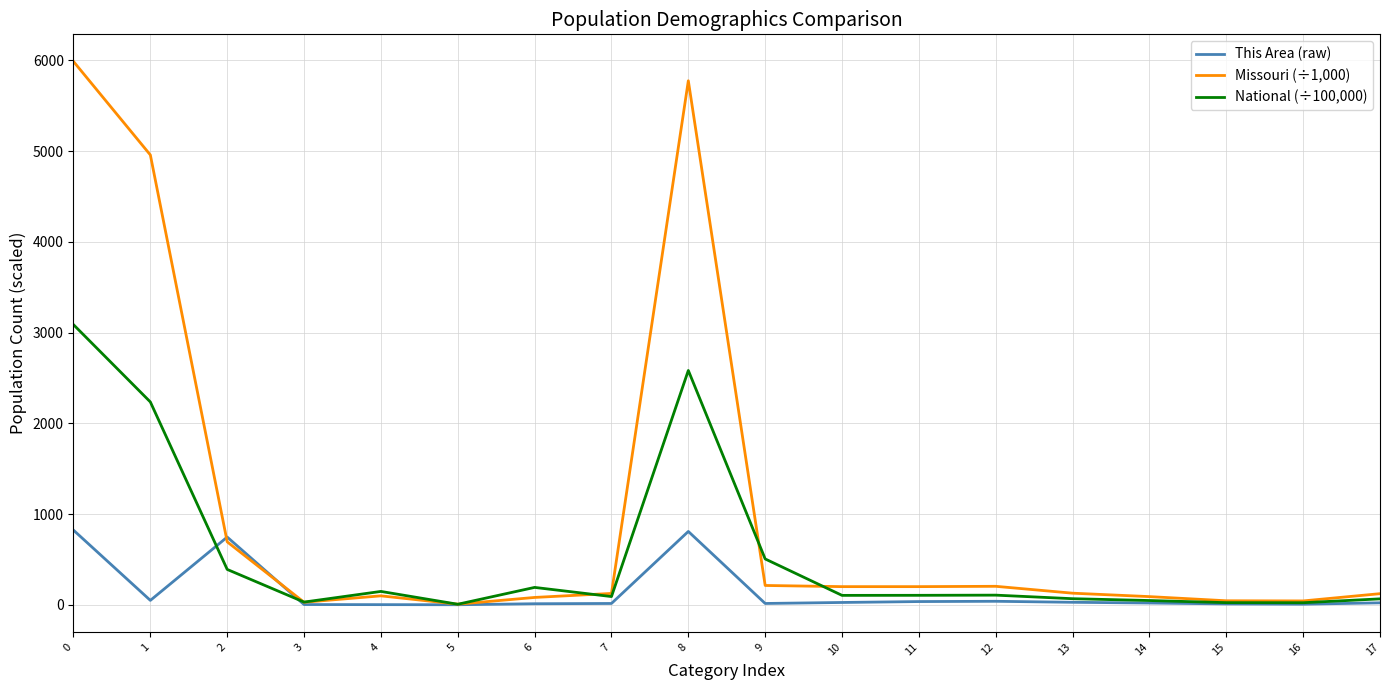

What are all the series names shown in the legend?

This Area (raw), Missouri (÷1,000), National (÷100,000)